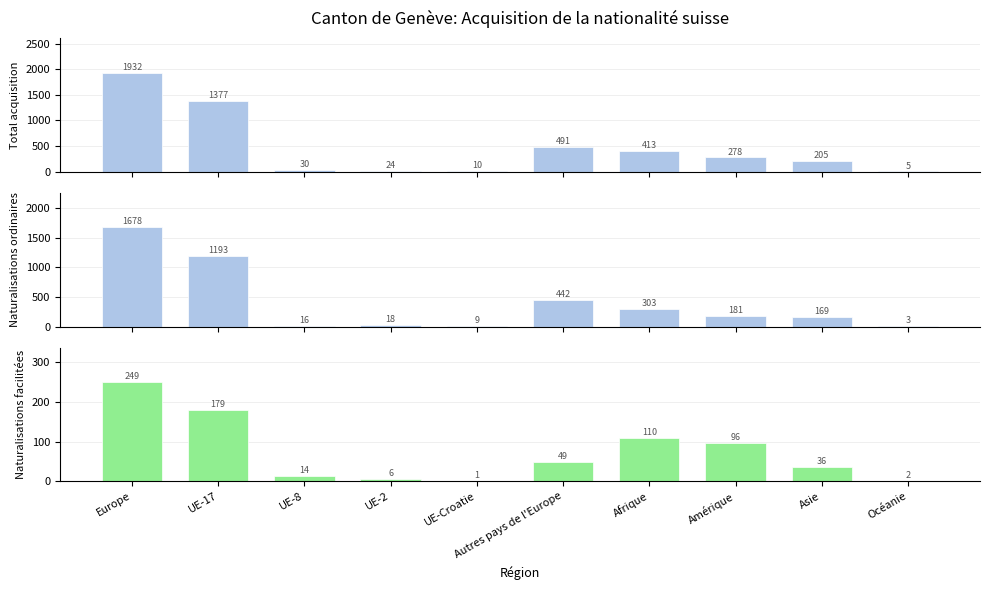

Which series changed the most between UE-2 and Afrique?

Total acquisition